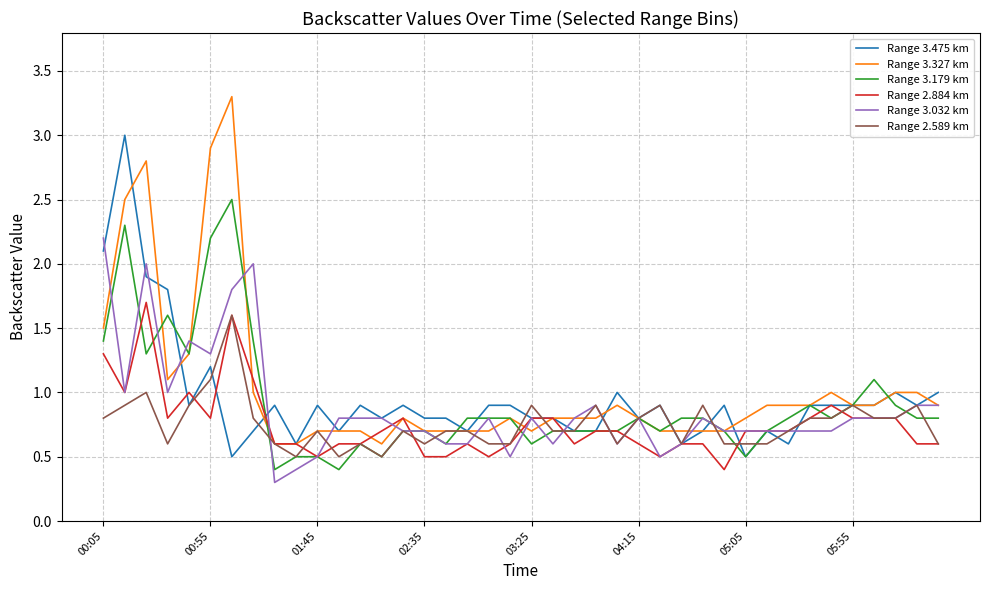

What are all the series names shown in the legend?

Range 3.475 km, Range 3.327 km, Range 3.179 km, Range 2.884 km, Range 3.032 km, Range 2.589 km